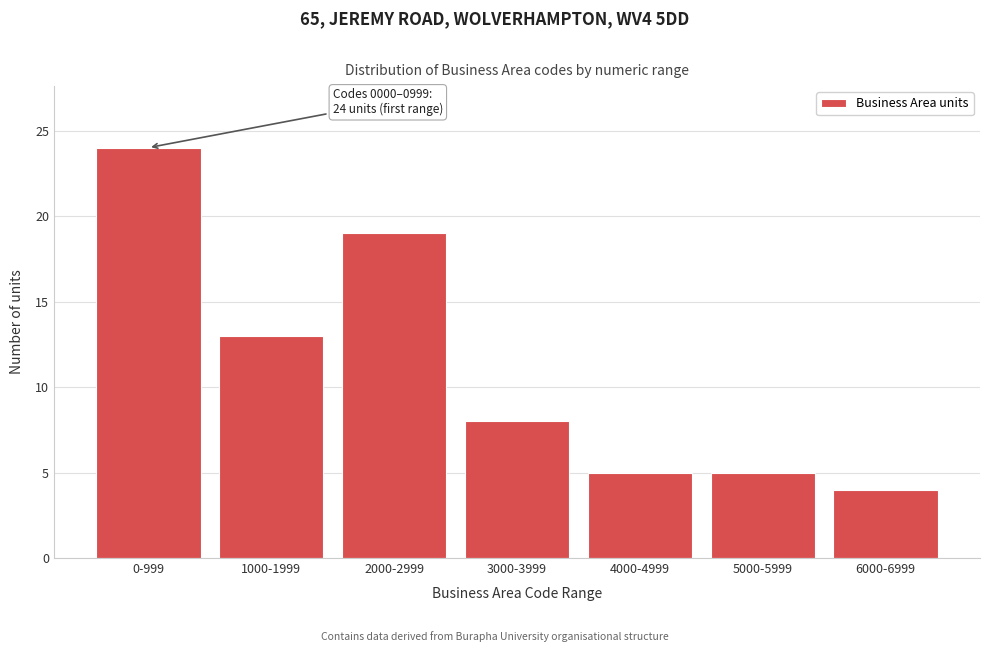

Reading left to right, what are all the values shown in this chart?

24	13	19	8	5	5	4